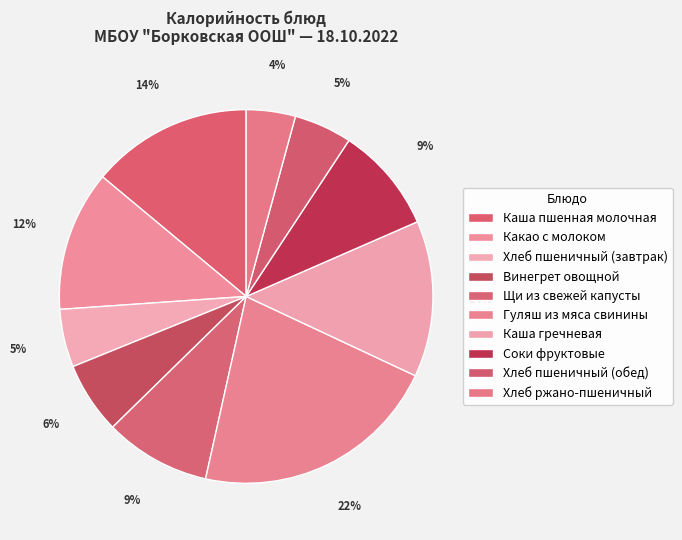

To the nearest percent, what is the difference between the Какао с молоком and Каша пшенная молочная slice percentages?

2%